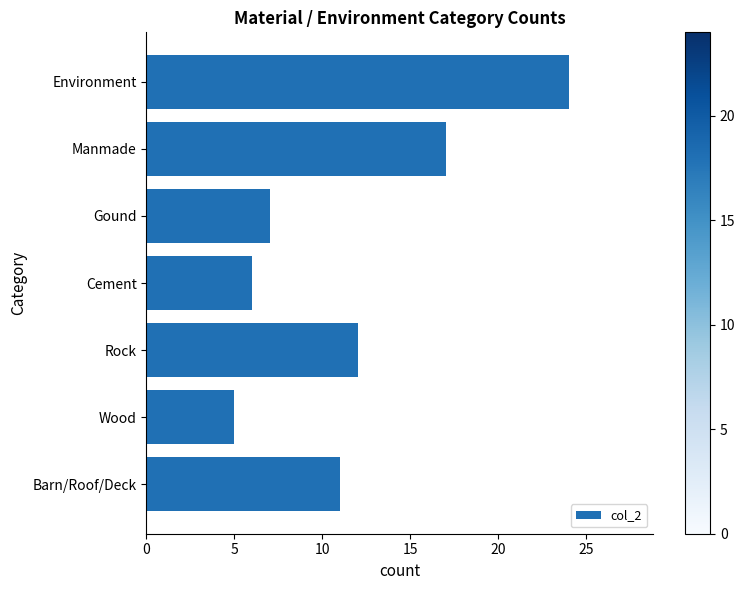

Reading bottom to top, transcribe all the data shown in this chart.

Barn/Roof/Deck=11	Wood=5	Rock=12	Cement=6	Gound=7	Manmade=17	Environment=24